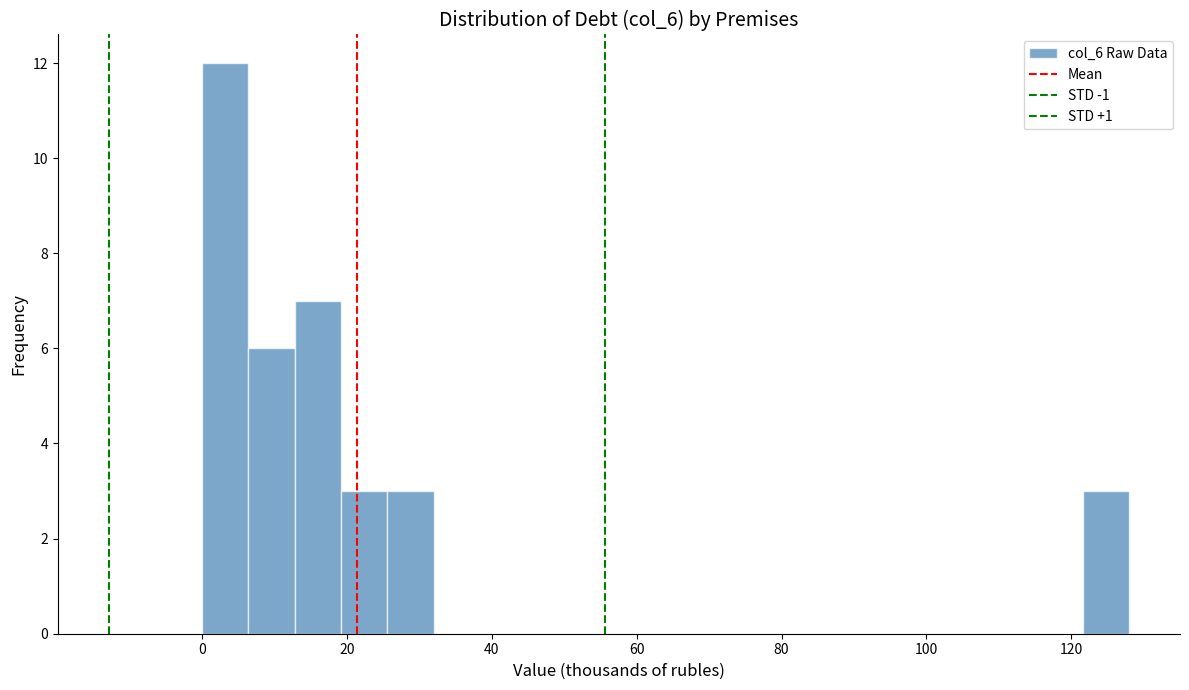

Around what value on the x-axis is the tallest bar? Give the approximate position of its centre, as read against the axis.

4